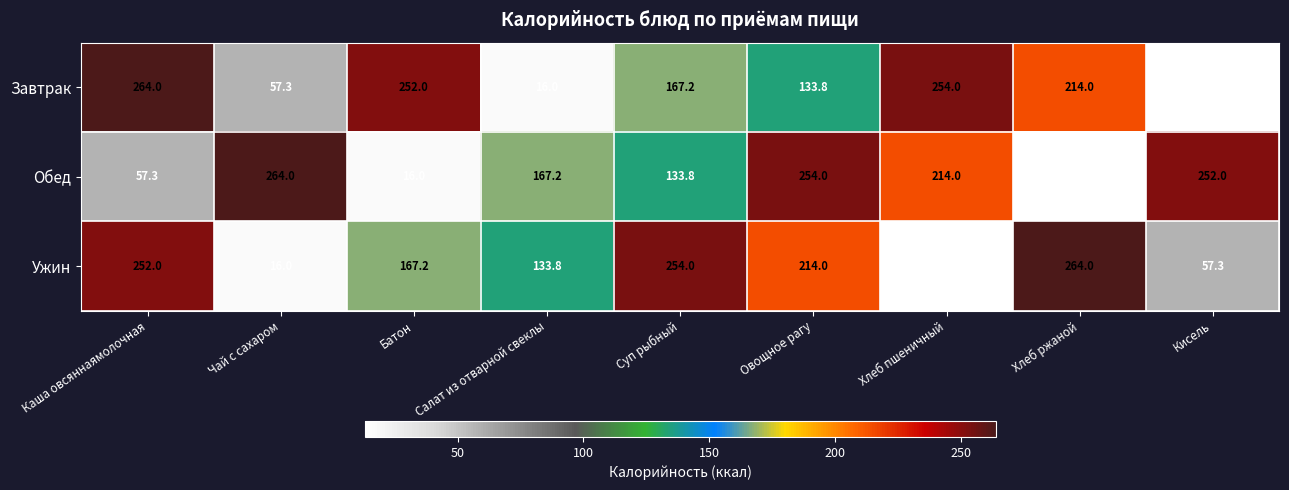

Is it true that Завтрак equals 77.7 at Батон?

False